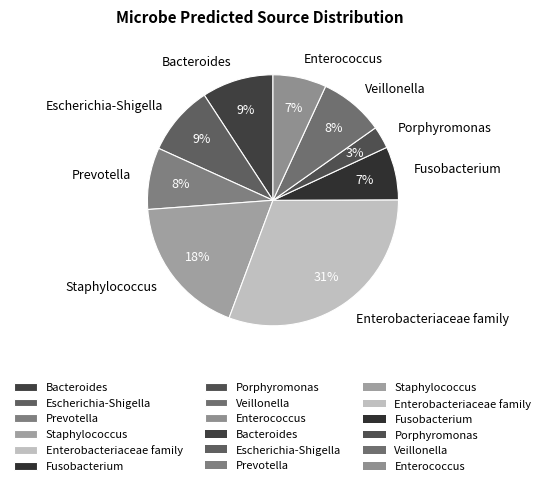

What percentage is the Staphylococcus slice, to the nearest percent?

18%